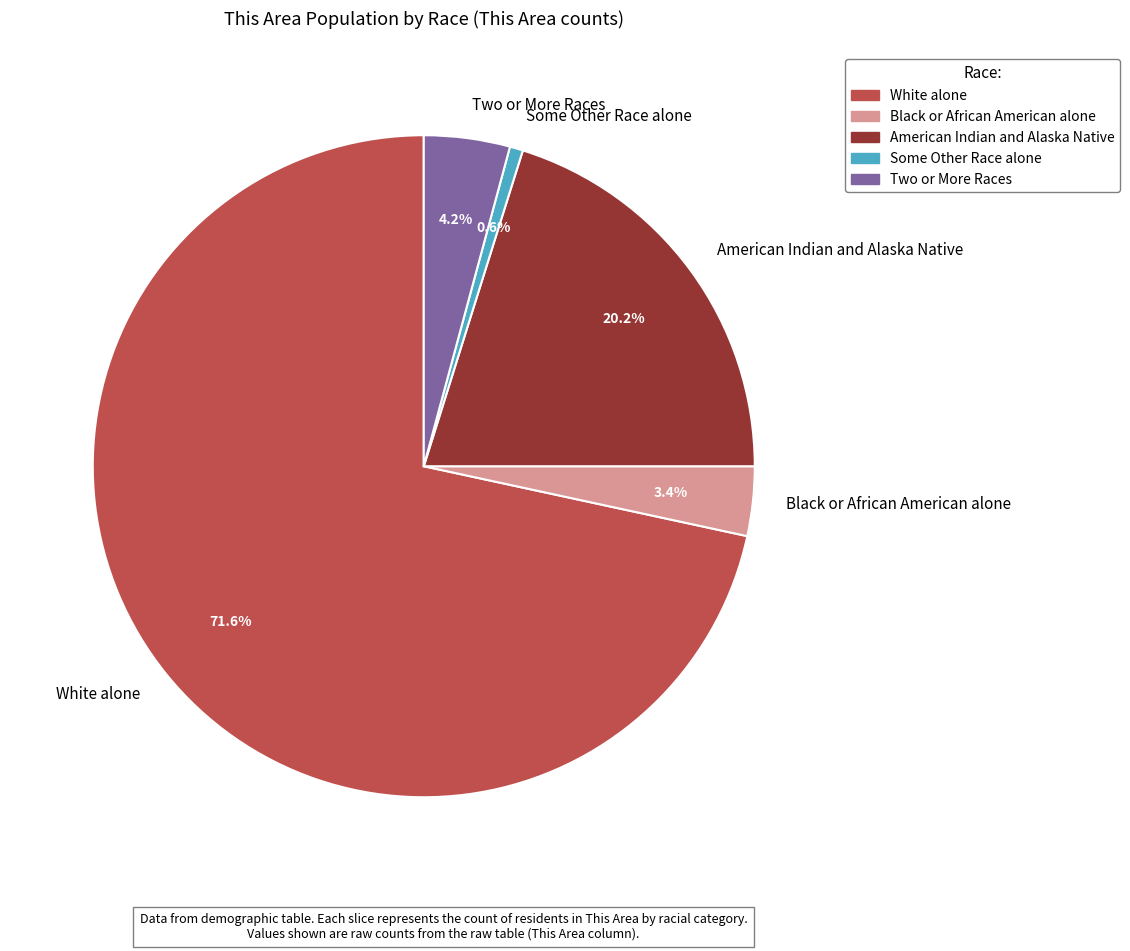

To the nearest percent, what percentage of the pie is American Indian and Alaska Native?

20%